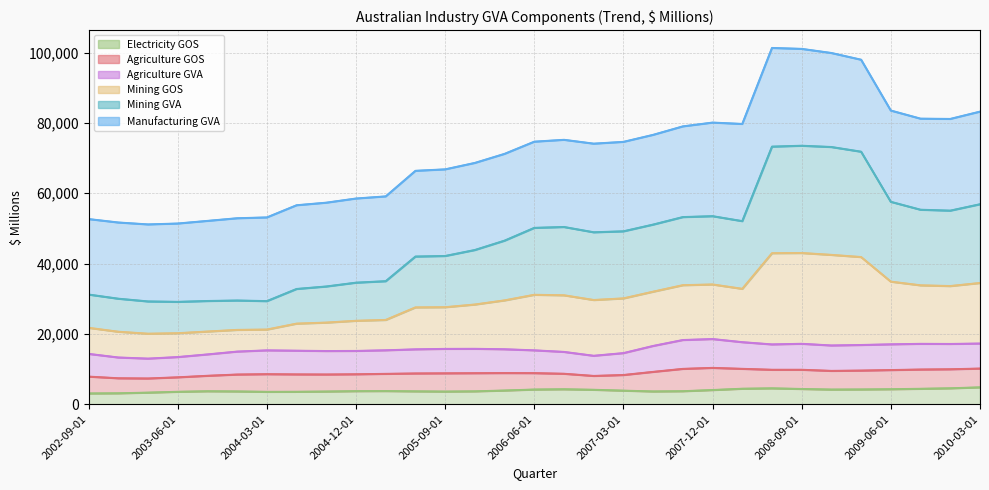

True or false: Mining GVA and Mining GOS cross at least once.

False